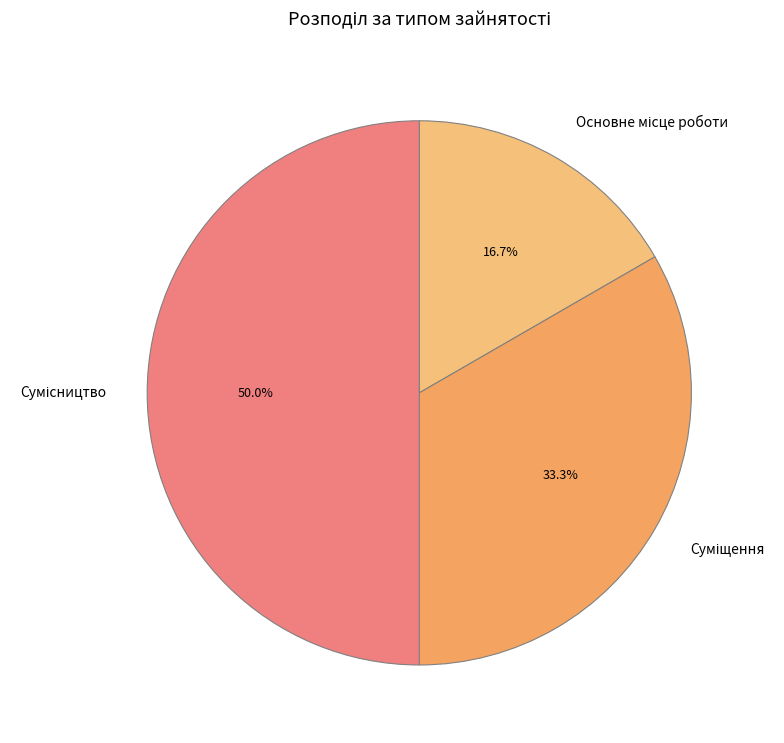

To the nearest percent, what percentage of the pie is Суміщення?

33%